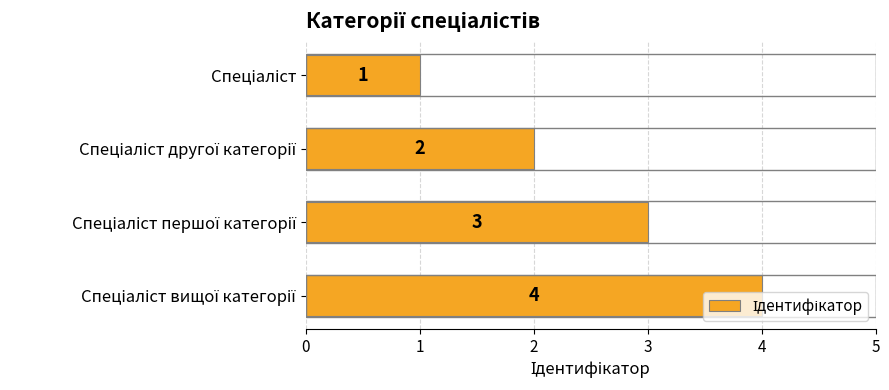

What is the sum of all values?

10